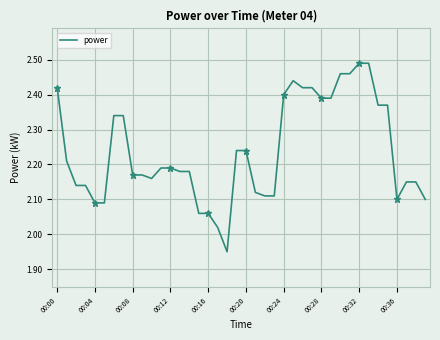

Rank the categories by value from highest to lowest.

32, 33, 30, 31, 25, 00:00, 26, 27, 24, 28, 29, 34, 35, 00:24, 00:28, 19, 20, 00:04, 11, 12, 13, 14, 00:32, 00:36, 10, 37, 38, 00:08, 00:12, 21, 22, 23, 36, 39, 00:16, 00:20, 15, 16, 17, 18